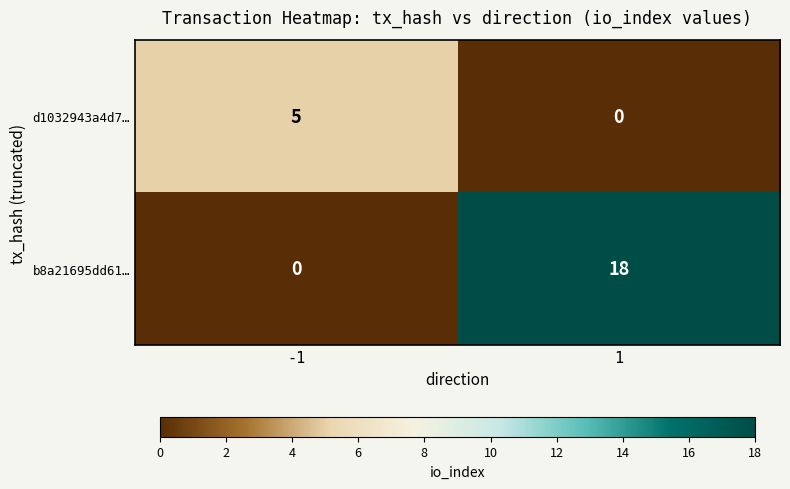

Which series has the widest spread of values?

b8a21695dd61…